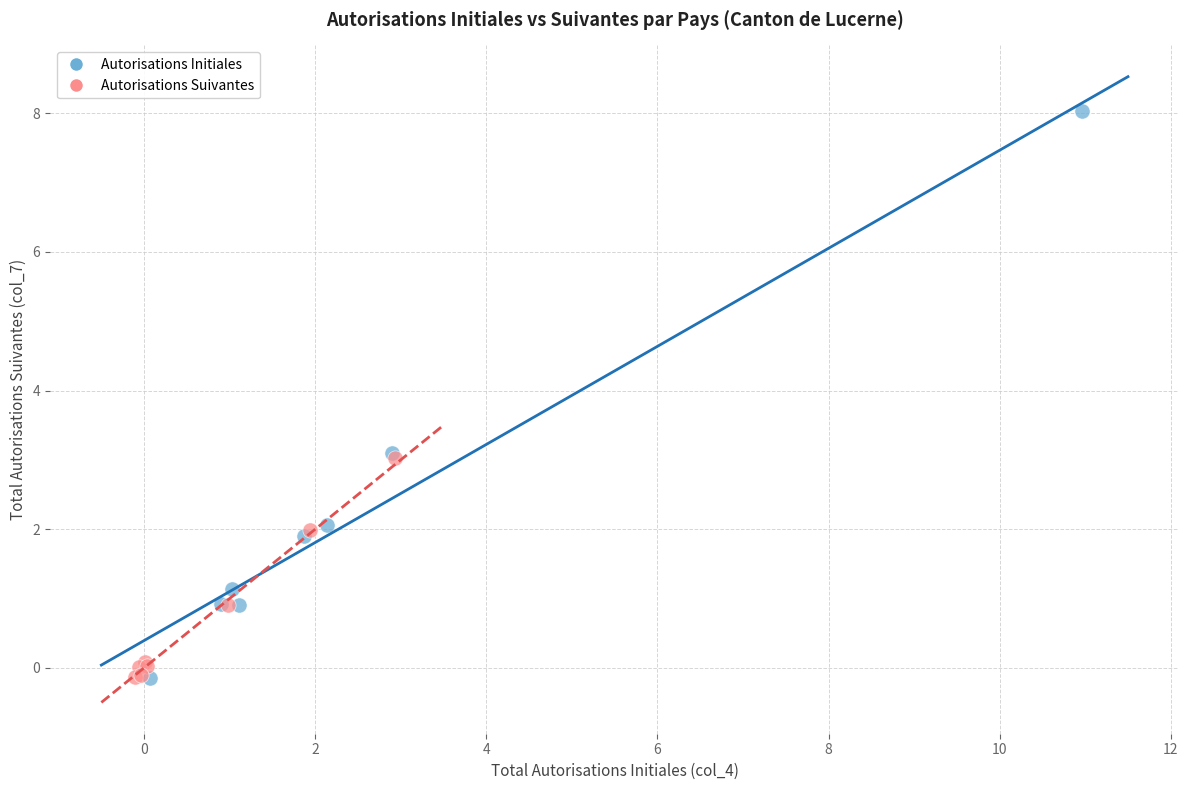

Which series has the largest Y range (max minus min)?

Autorisations Initiales